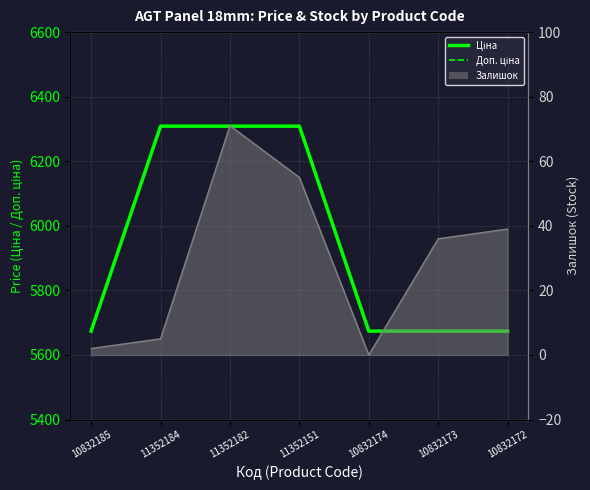

At which category is the sum across all series the highest?

11352184